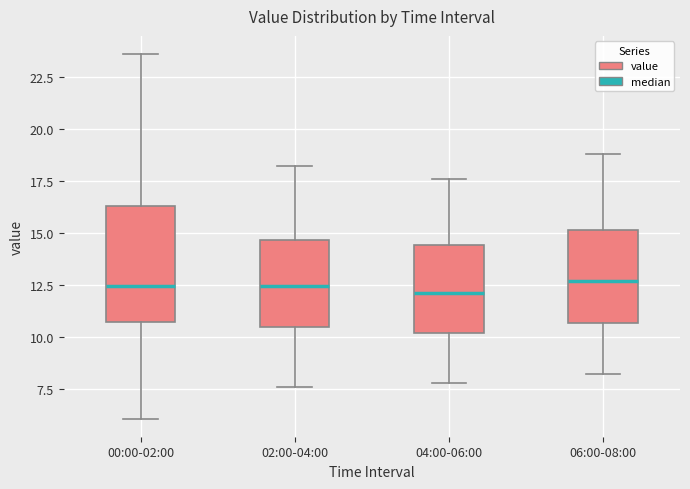

Reading left to right, transcribe this box plot: for each box, give where its median line is, the range the box spans, and where its two whiskers end, as read against the y-axis. The values are not printed on the chart, so give them approximately, as read against the axis.

00:00-02:00: median 12.5, box 10.5 to 16.5, whiskers 6.0 to 23.5
02:00-04:00: median 12.5, box 10.5 to 14.5, whiskers 7.5 to 18.0
04:00-06:00: median 12.0, box 10.0 to 14.5, whiskers 8.0 to 17.5
06:00-08:00: median 12.5, box 10.5 to 15.0, whiskers 8.0 to 19.0